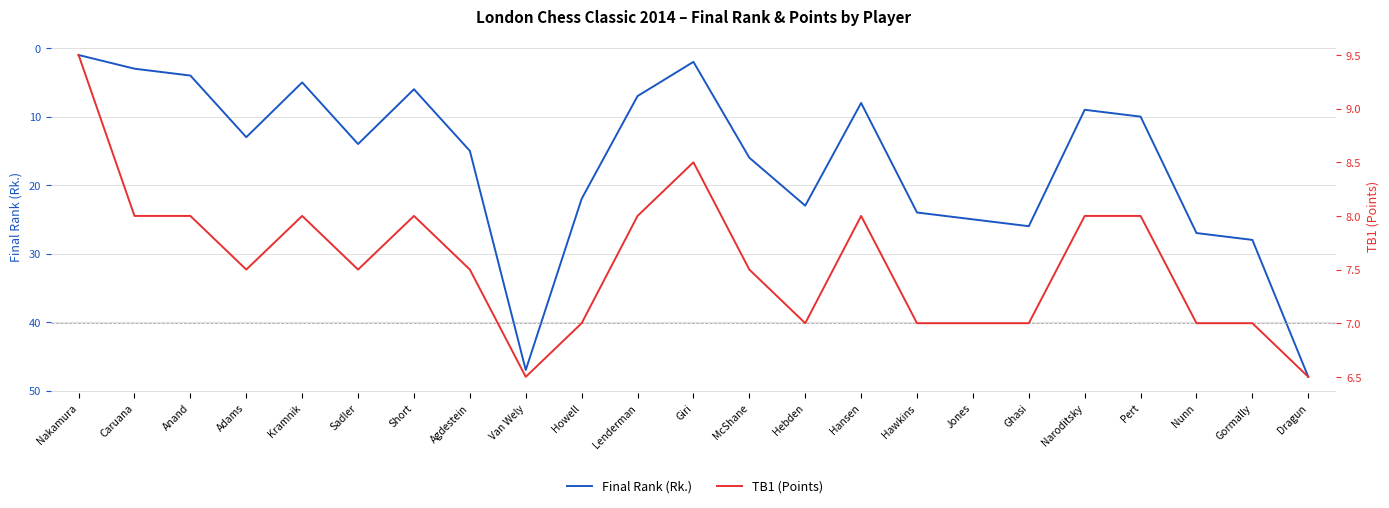

In Final Rank (Rk.), how many points are lower than both neighbors (excluding endpoints)?

5